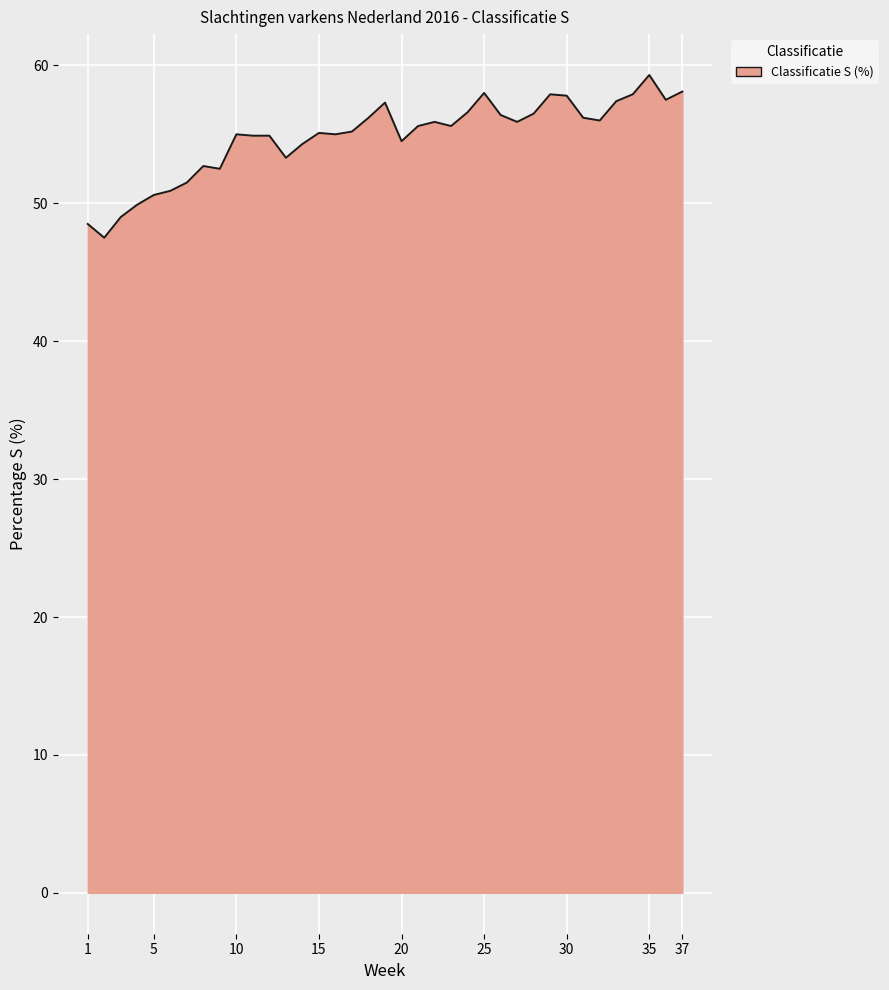

What is the greatest value displayed?

59.3